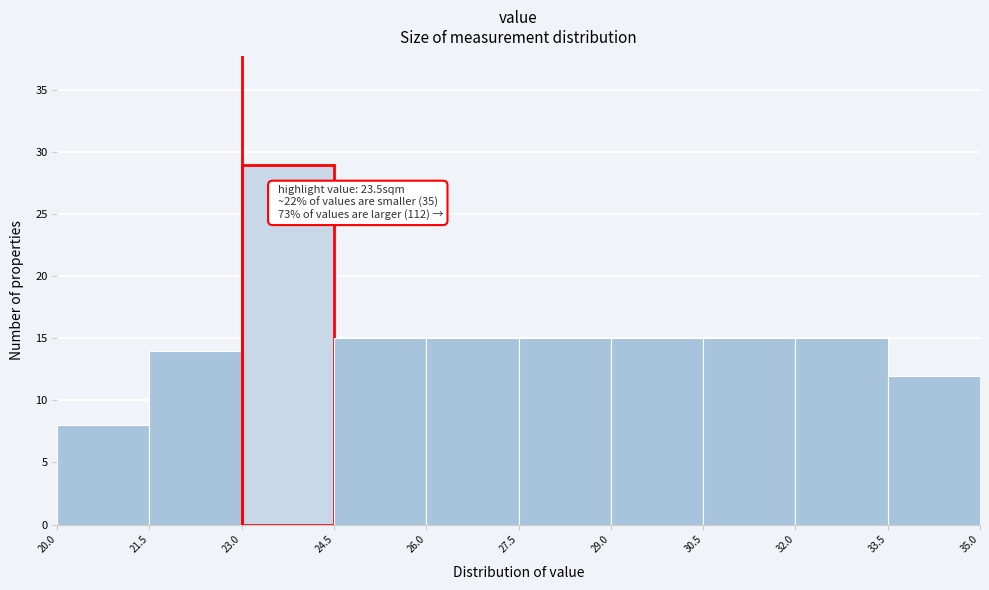

Over which range of the x-axis is the bar tallest?

23.0 to 24.5